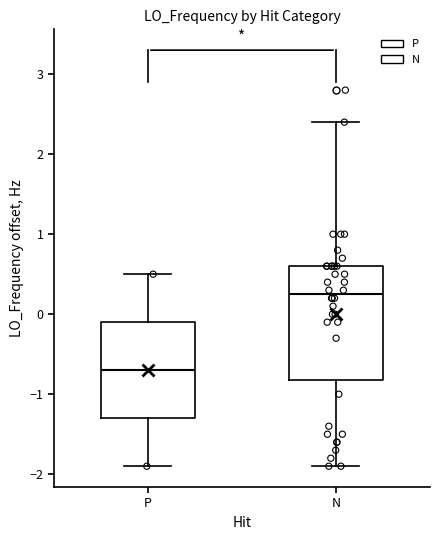

Which box's median line is the lowest?

P